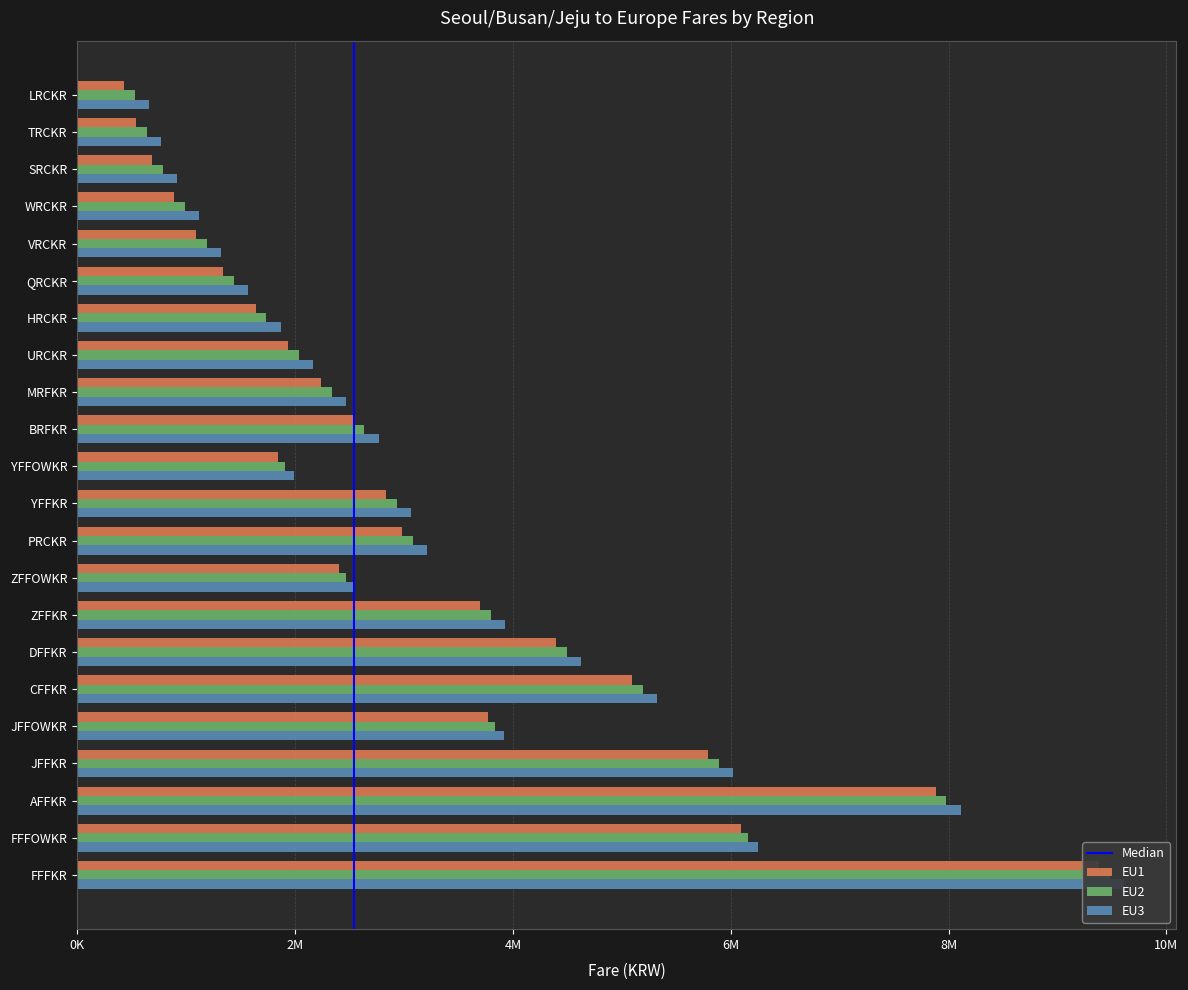

Rank the series by their maximum value, from highest to lowest.

EU3, EU2, EU1